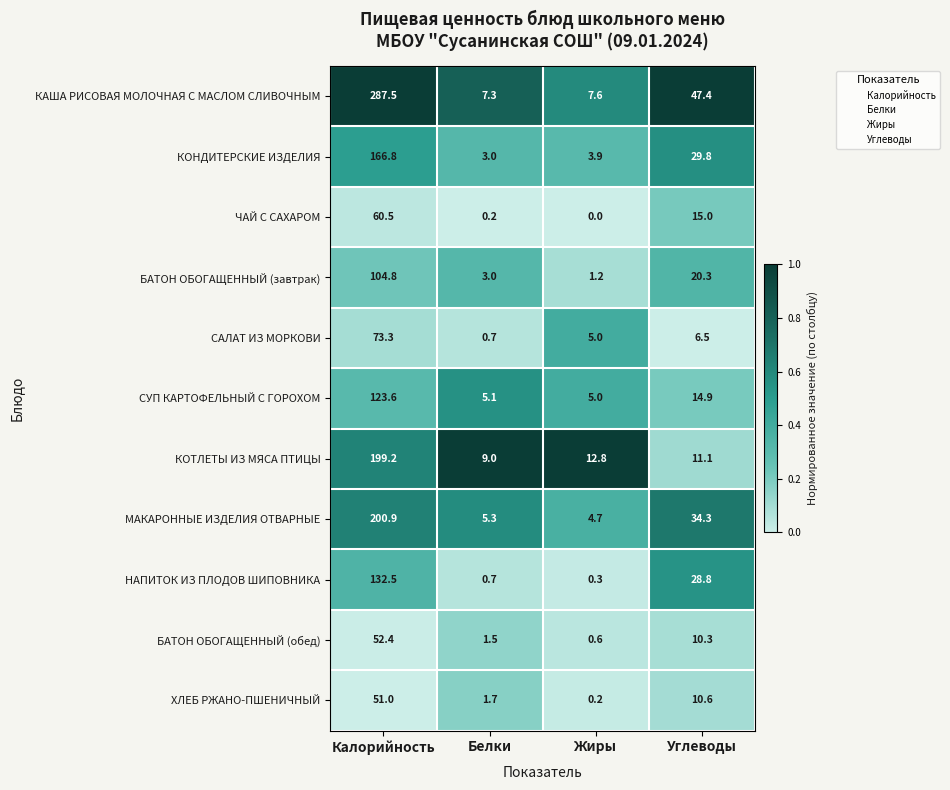

What is the greatest value displayed?

287.5